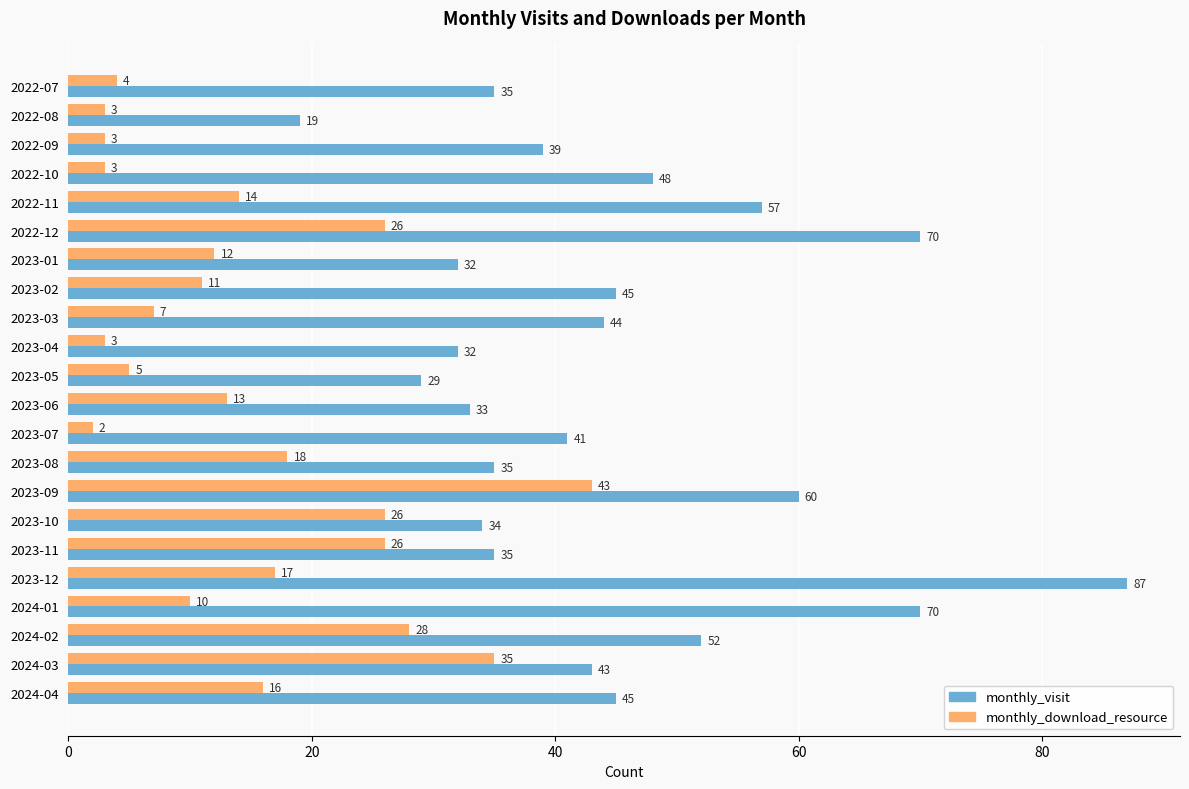

What is the sum of all monthly_visit values?

985